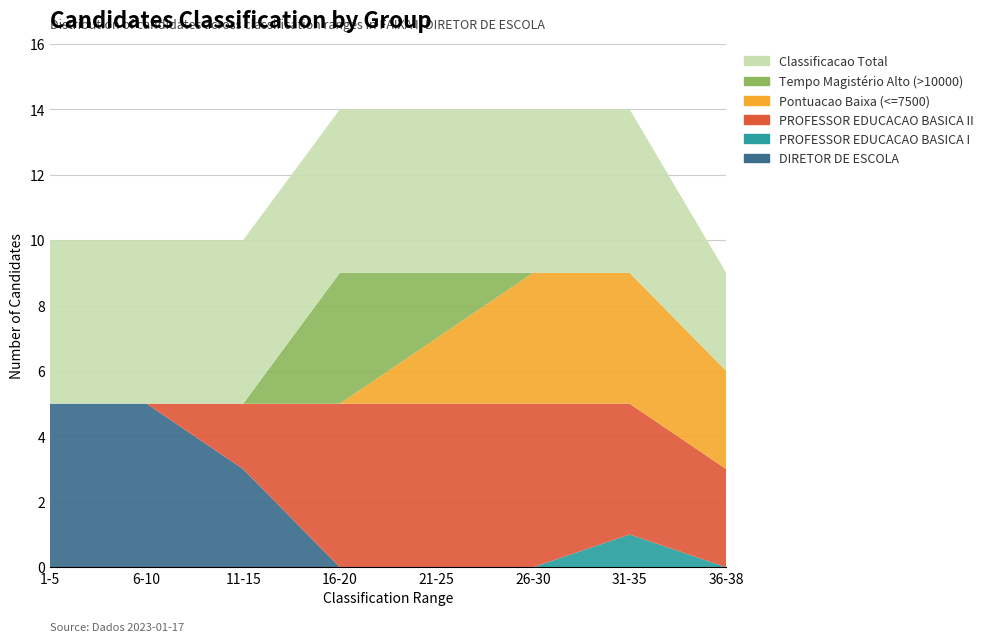

Reading left to right, extract all data points from this chart.

DIRETOR DE ESCOLA: 5	5	3	0	0	0	0	0
PROFESSOR EDUCACAO BASICA I: 0	0	0	0	0	0	1	0
PROFESSOR EDUCACAO BASICA II: 0	0	2	5	5	5	4	3
Pontuacao Baixa (<=7500): 0	0	0	0	2	4	4	3
Tempo Magistério Alto (>10000): 0	0	0	4	2	0	0	0
Classificacao Total: 5	5	5	5	5	5	5	3